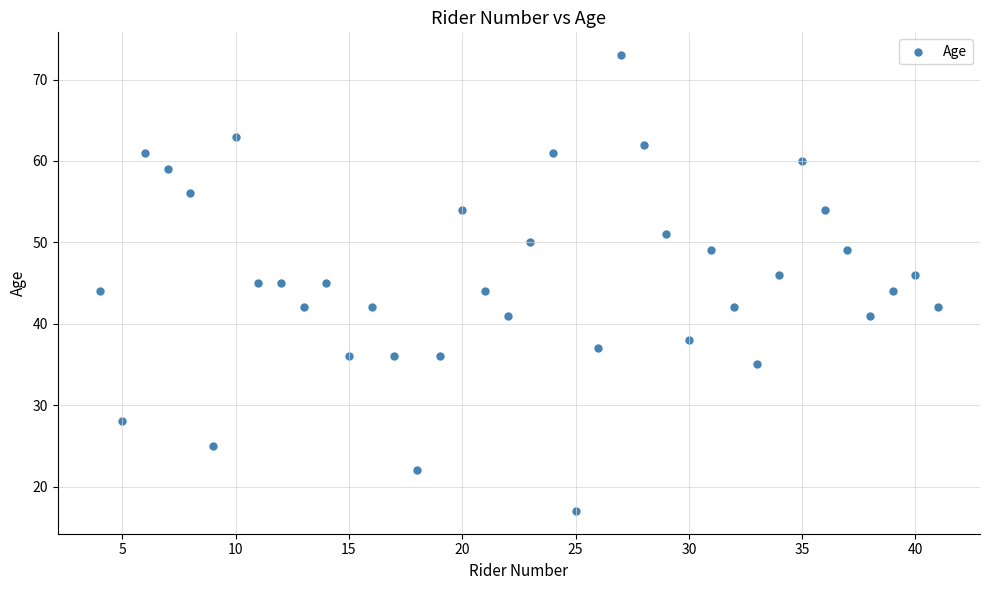

What is the range of Y values (max minus min)?

56